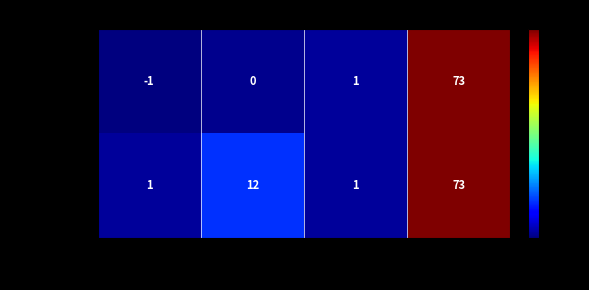

What is the total value across all series at io_index?

12